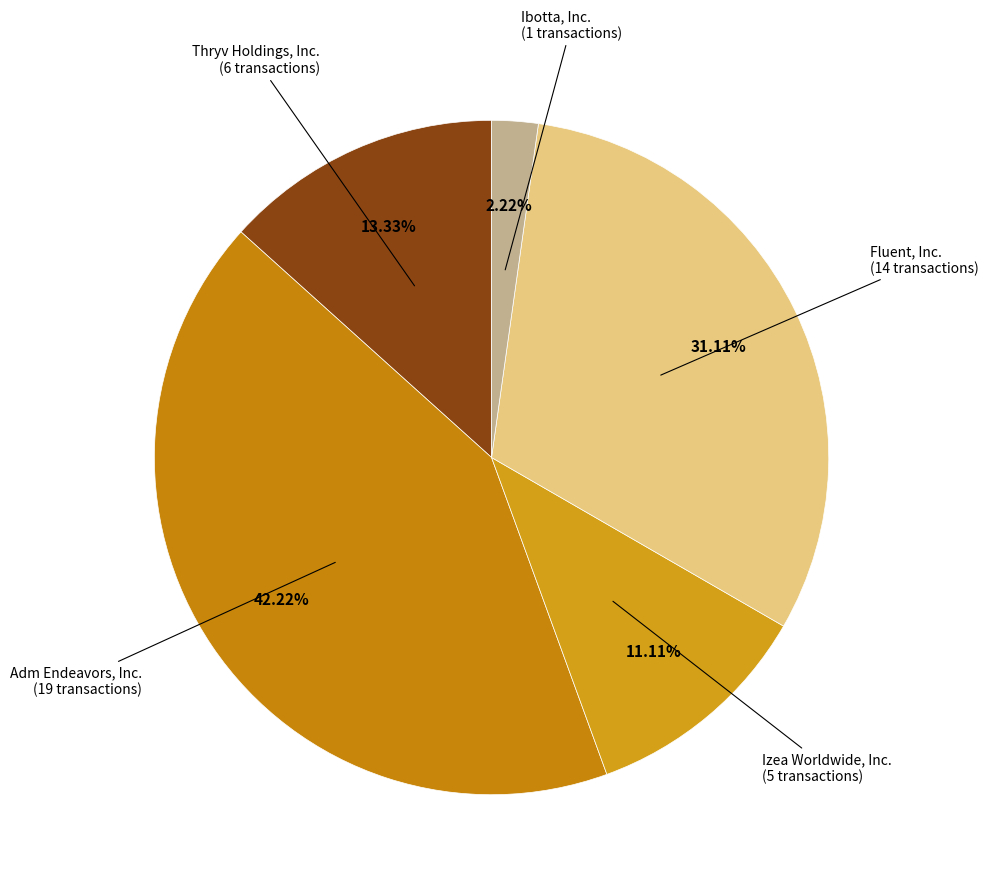

Does any single category account for the majority?

No